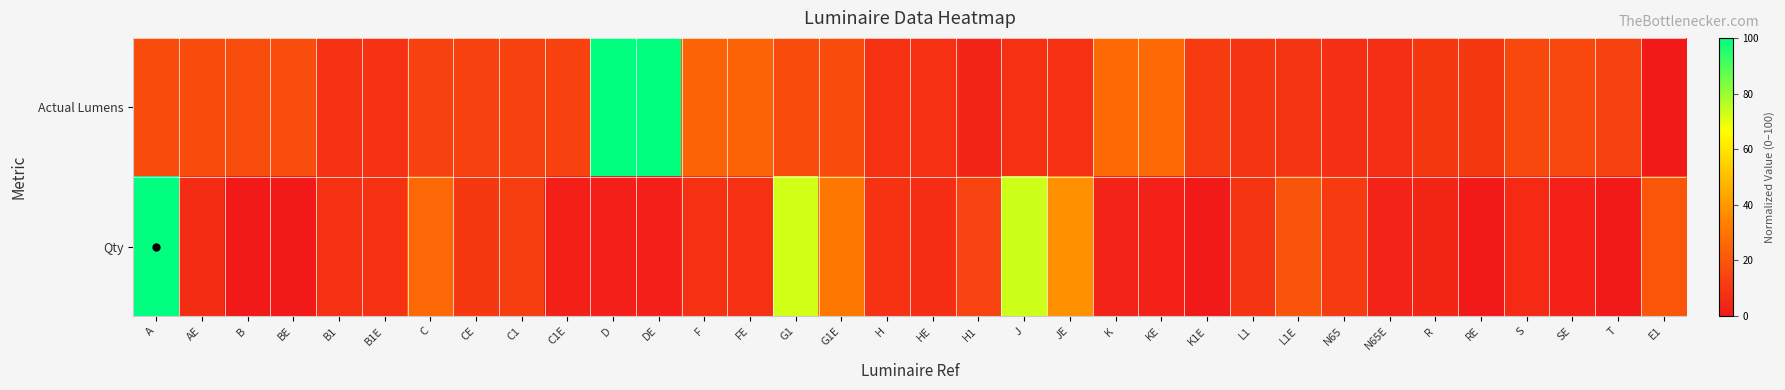

What is the spread (max minus min) of values at C?

12.9